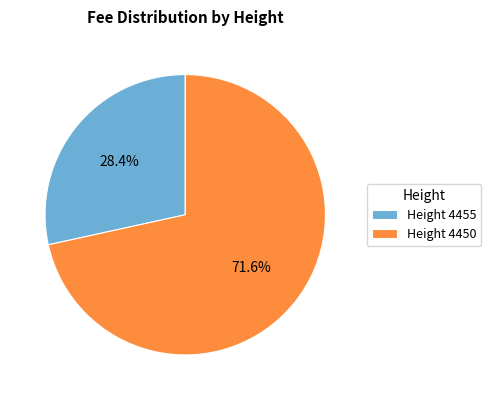

Which category has the smallest portion of the pie?

Height 4455